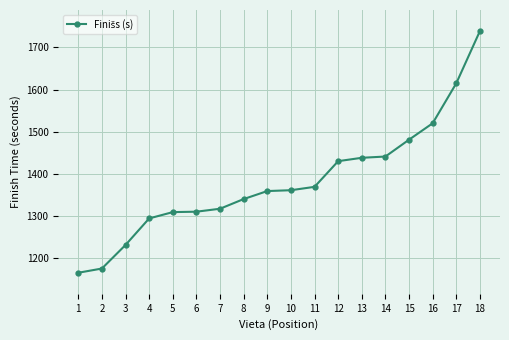

Which label corresponds to the largest value in the chart?

18